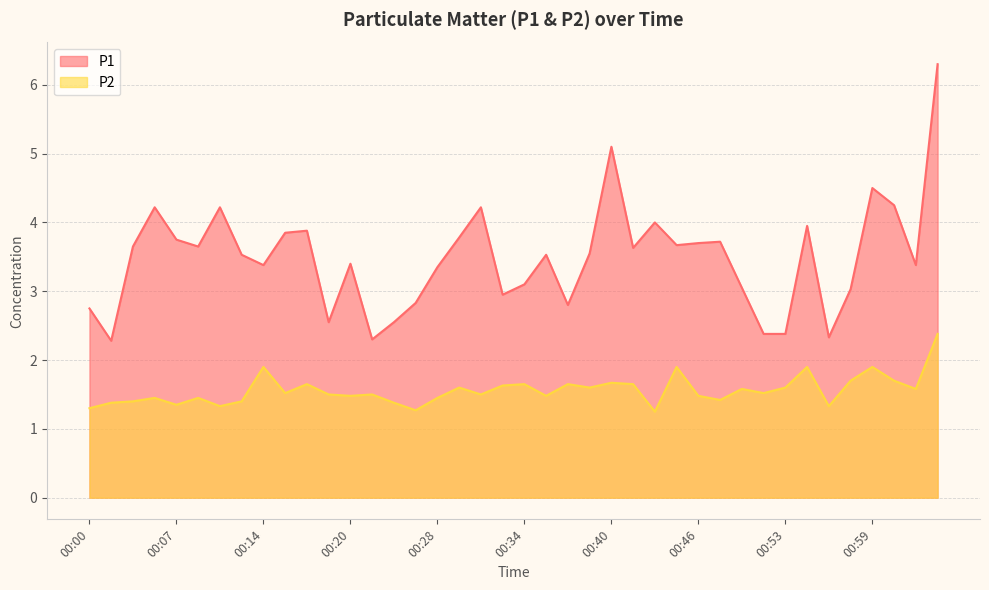

True or false: P2 and P1 cross at least once.

False